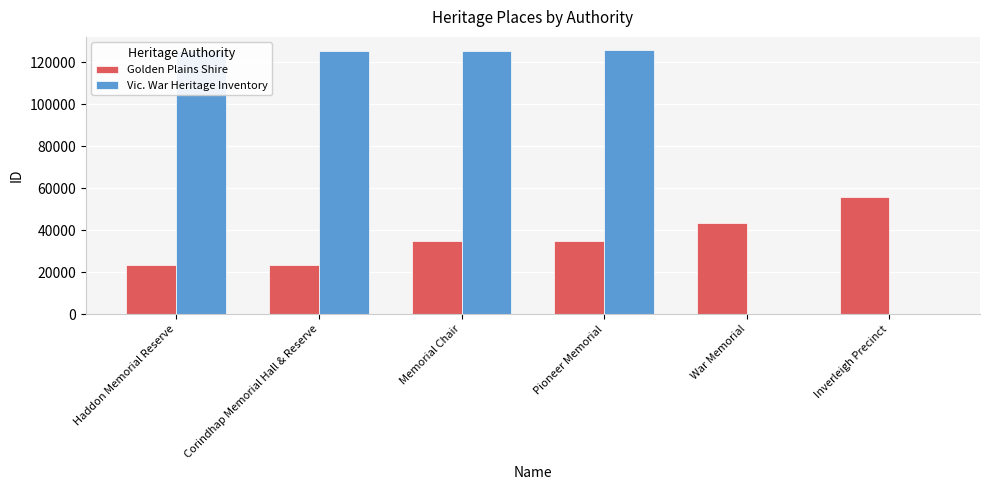

Is the value of Golden Plains Shire at Memorial Chair greater than the value of Vic. War Heritage Inventory at Haddon Memorial Reserve?

No